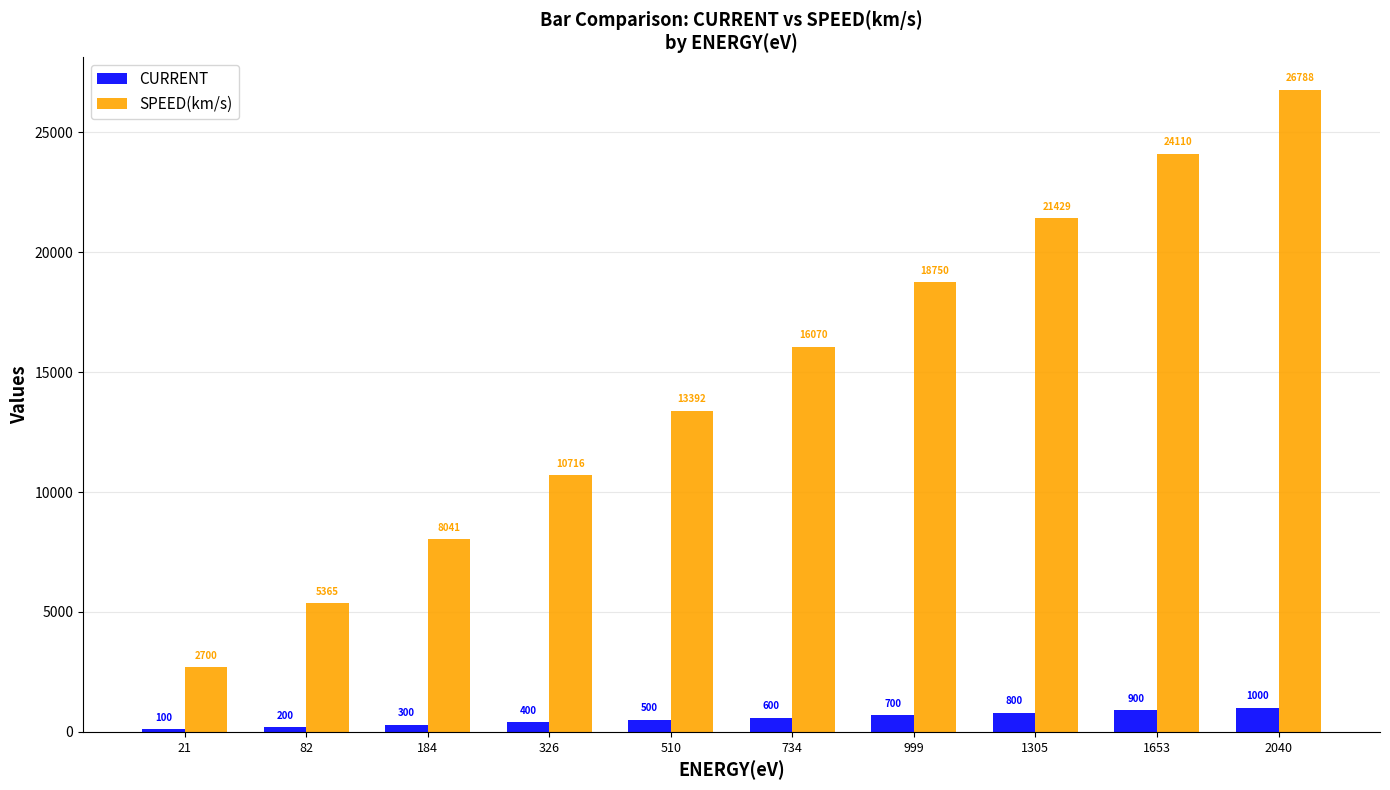

What is the value of the SPEED(km/s) bar at the 6th from the left?

16070